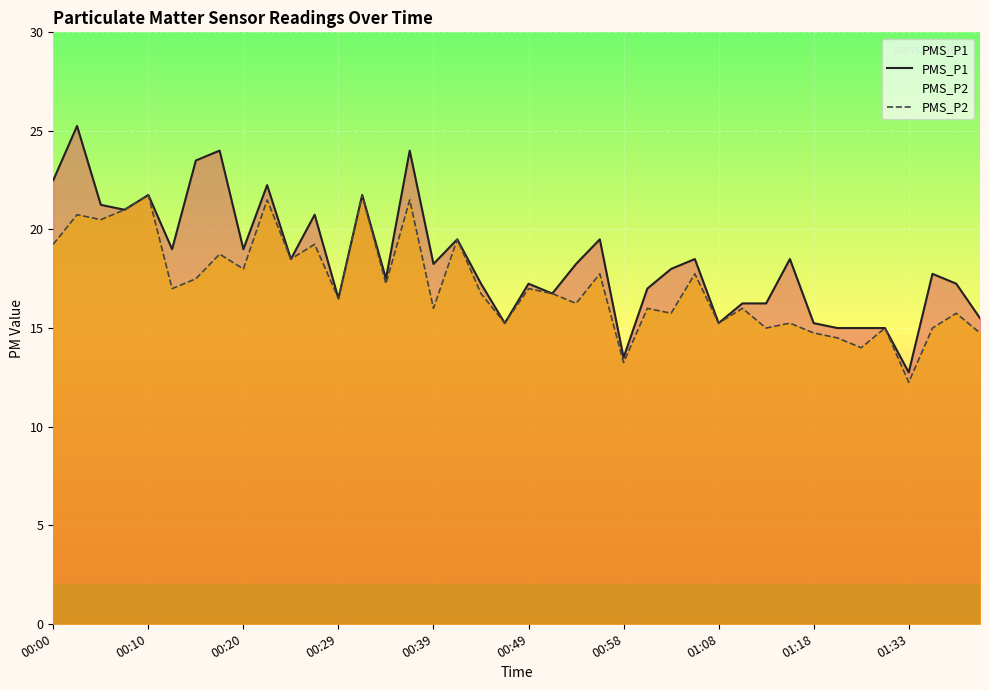

How many data points does each series have?

40